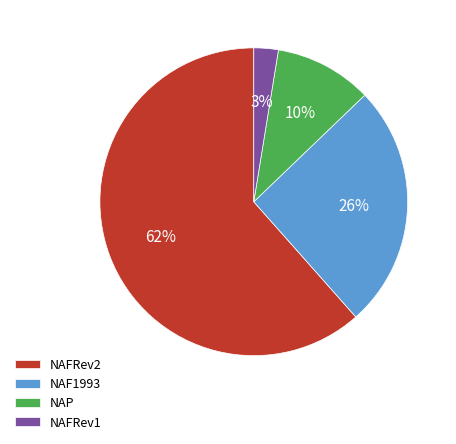

To the nearest percent, what is the average slice percentage?

25%